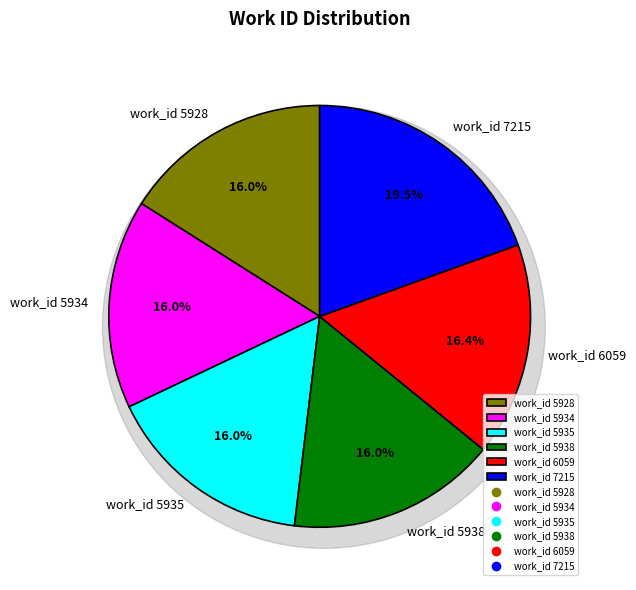

Is there a majority slice in this chart?

No